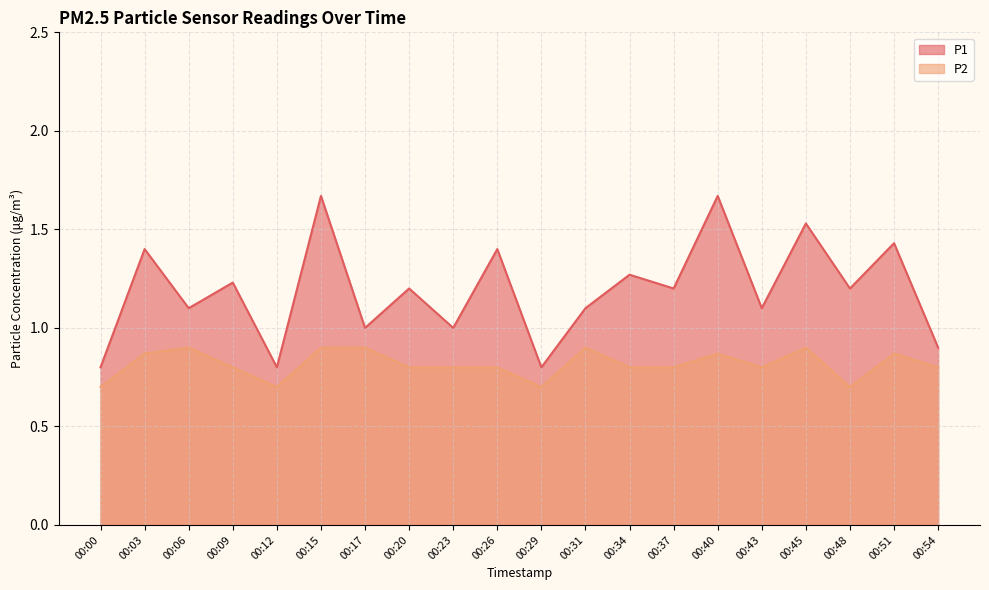

What is the sum of the P2 values at 00:26 and 00:51?

1.7